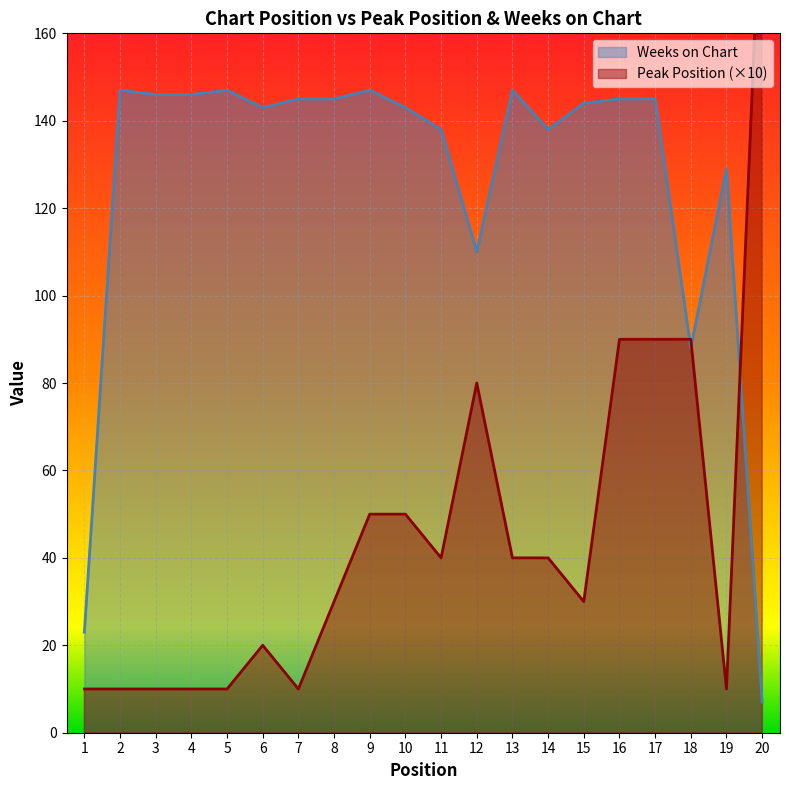

True or false: Weeks on Chart has more than 1 interior local peaks.

True